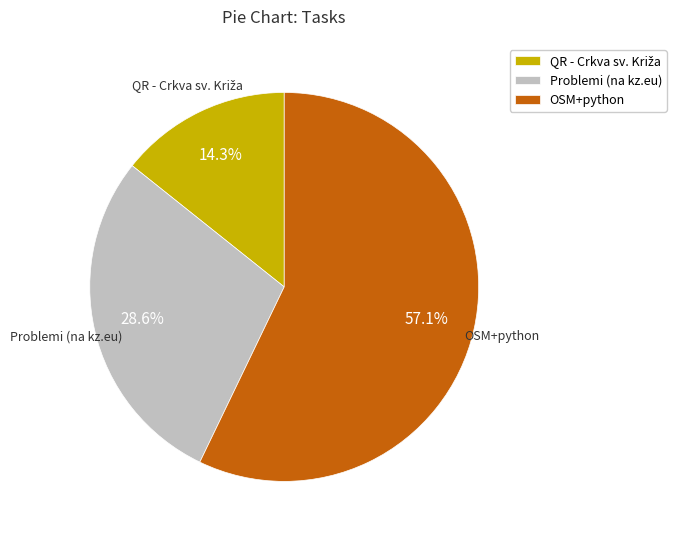

Which category accounts for the majority?

OSM+python